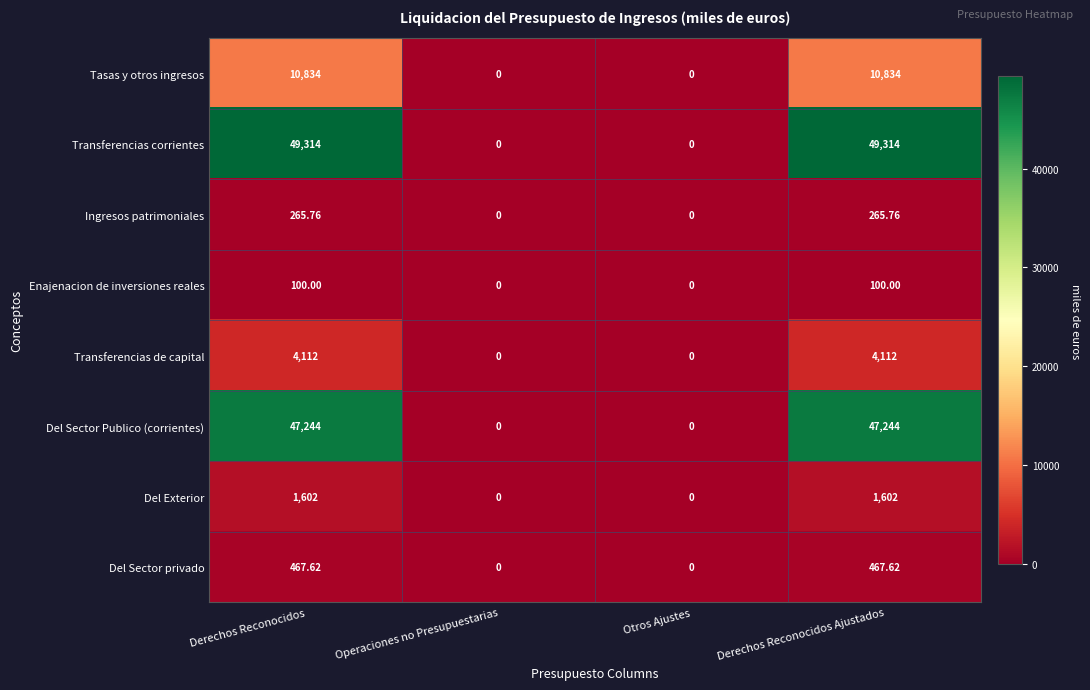

Count the number of categories in the chart.

4